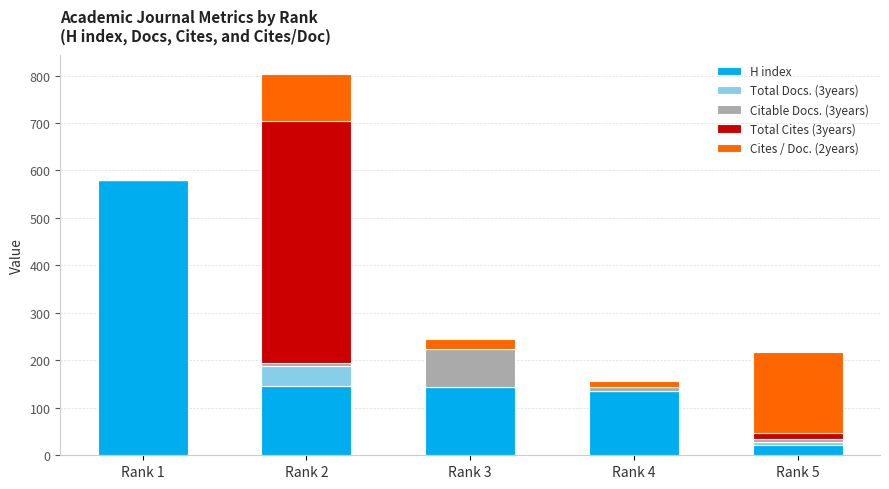

At which label does H index reach its peak?

Rank 1